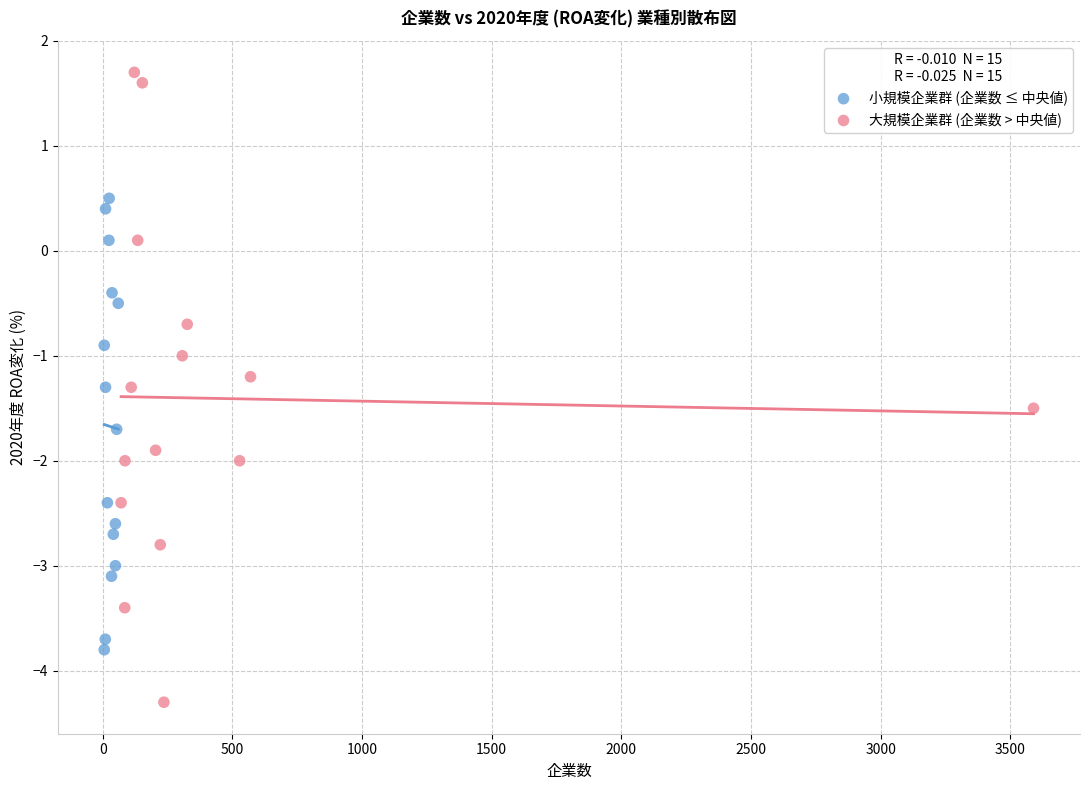

Which series has the largest Y range (max minus min)?

大規模企業群 (企業数 > 中央値)